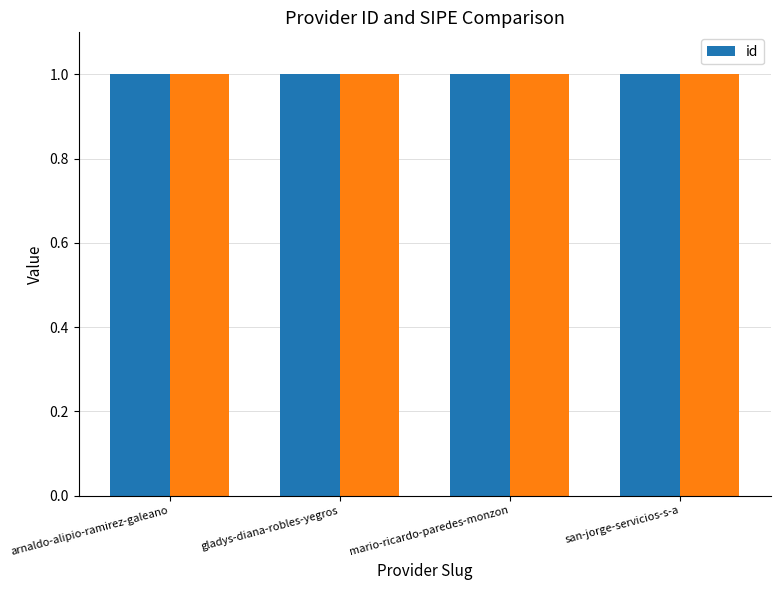

Count the values in the range 0 to 1.

4